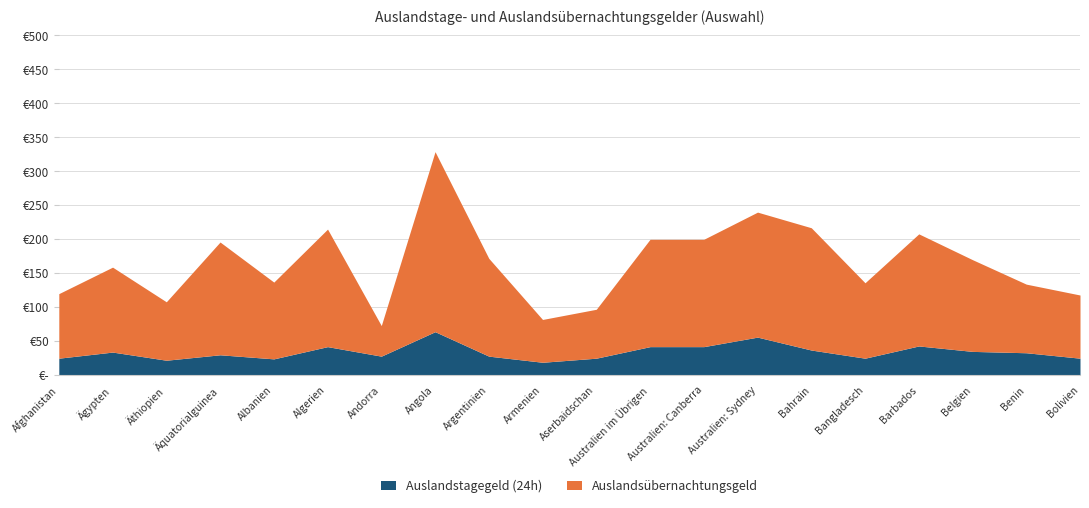

Which series has the widest spread of values?

Auslandsübernachtungsgeld